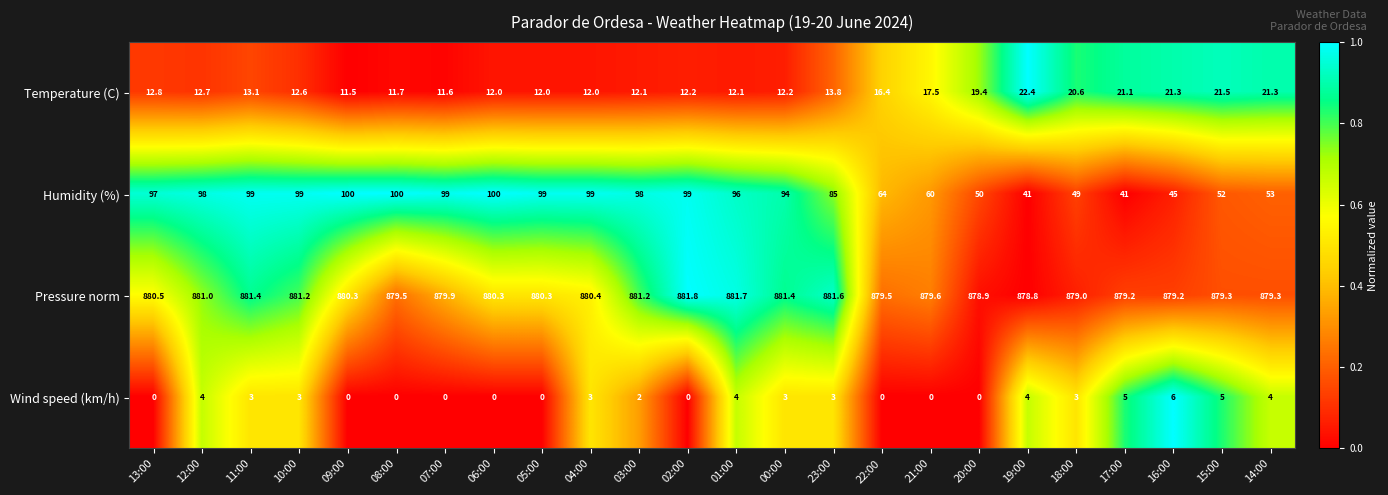

What is the difference between the maximum and minimum values in the Temperature (C) series?

10.9